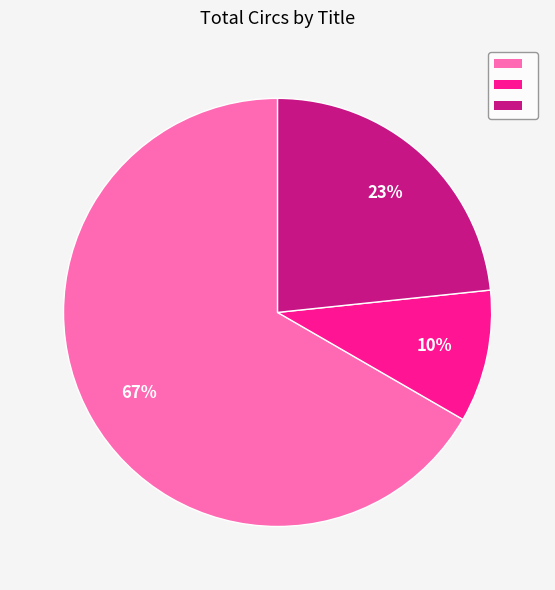

Is there any slice that represents more than half of the pie?

Yes